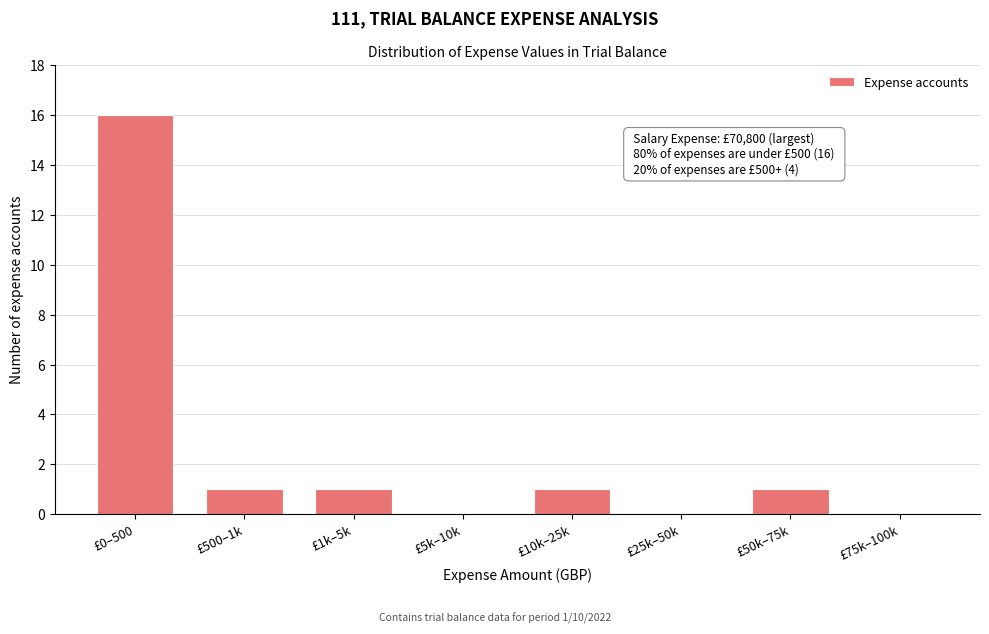

Reading left to right, transcribe all the data shown in this chart.

£0–500=16	£500–1k=1	£1k–5k=1	£5k–10k=0	£10k–25k=1	£25k–50k=0	£50k–75k=1	£75k–100k=0